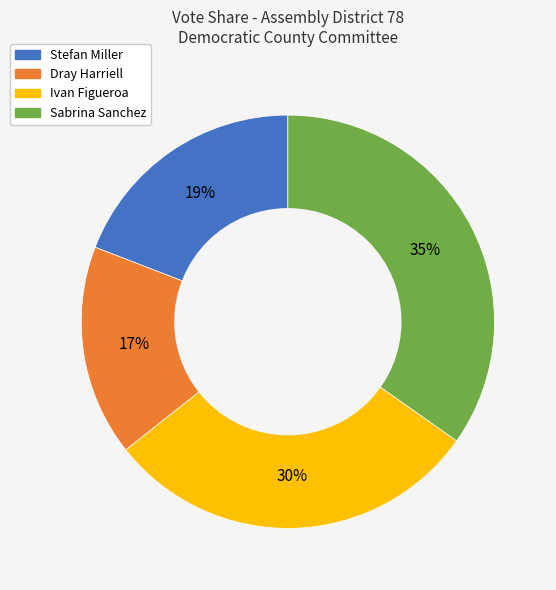

Which category has the smallest portion of the pie?

Dray Harriell